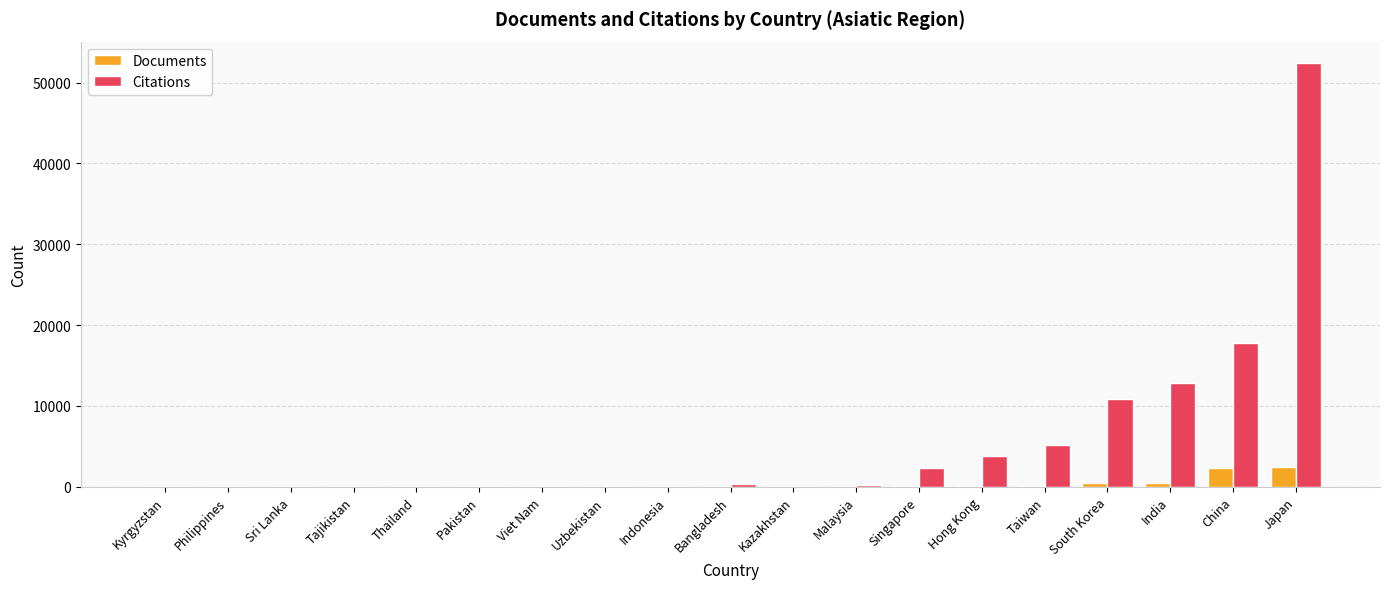

What is the sum of all Citations values?

106095